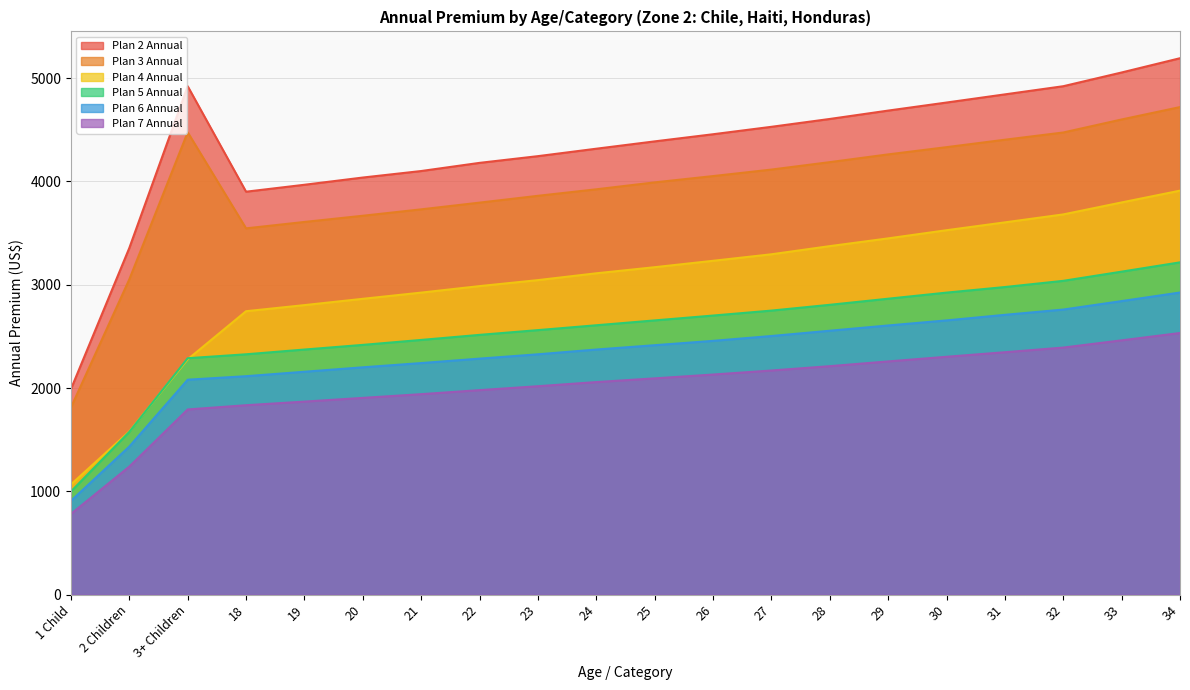

What is the maximum value shown in the chart?

5193